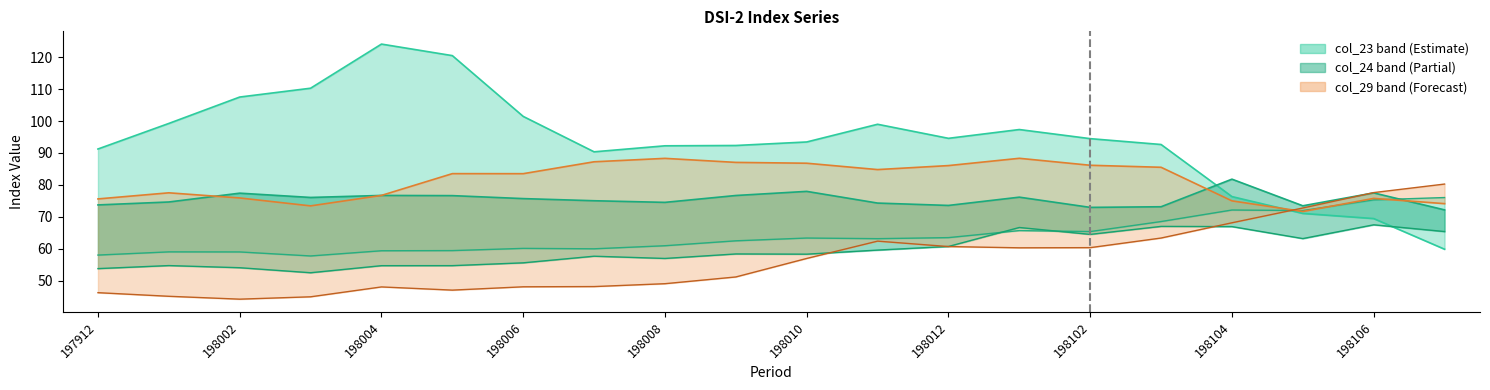

Is this an area chart (filled region under the line)?

No